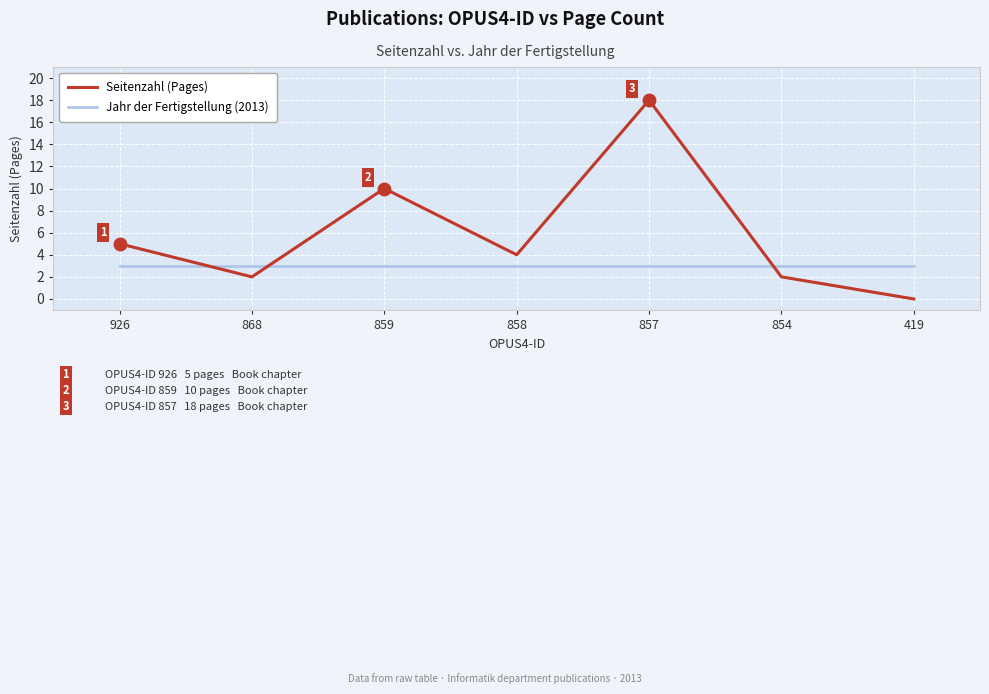

What is the difference between the maximum and minimum values in the Seitenzahl (Pages) series?

18